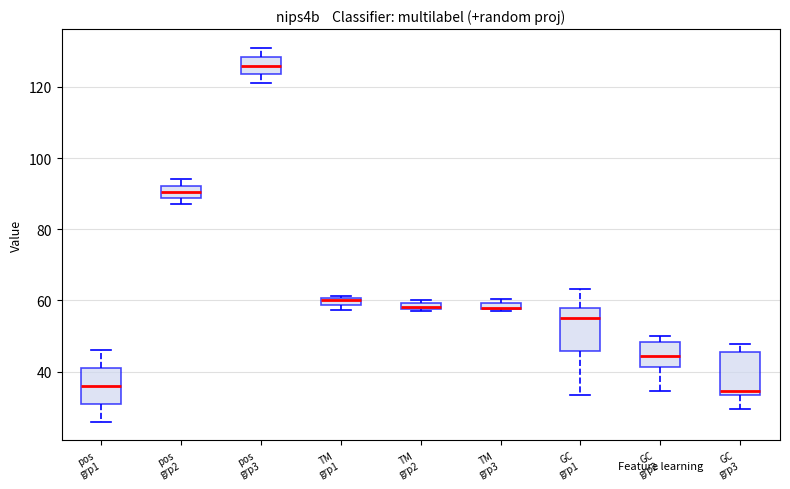

Where is the upper edge of the box for pos grp1 on the y-axis? The values are not printed on the chart, so give them approximately, as read against the axis.

42